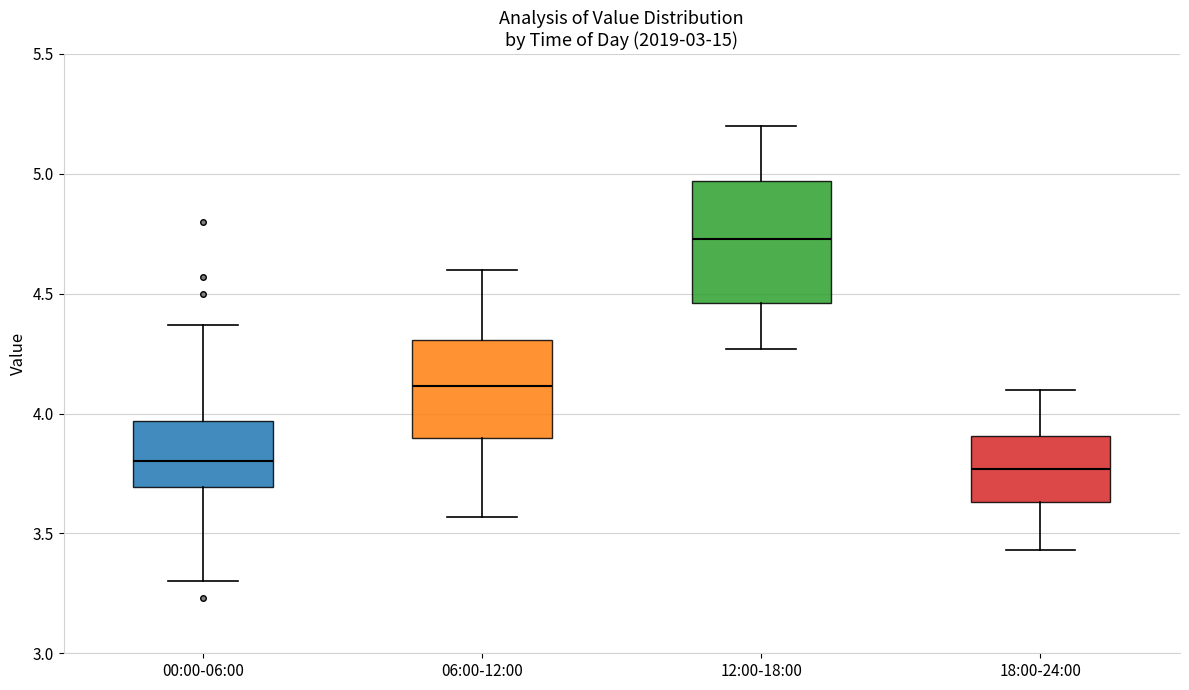

Where does the lower whisker of the box for 12:00-18:00 end on the y-axis? The values are not printed on the chart, so give them approximately, as read against the axis.

4.25